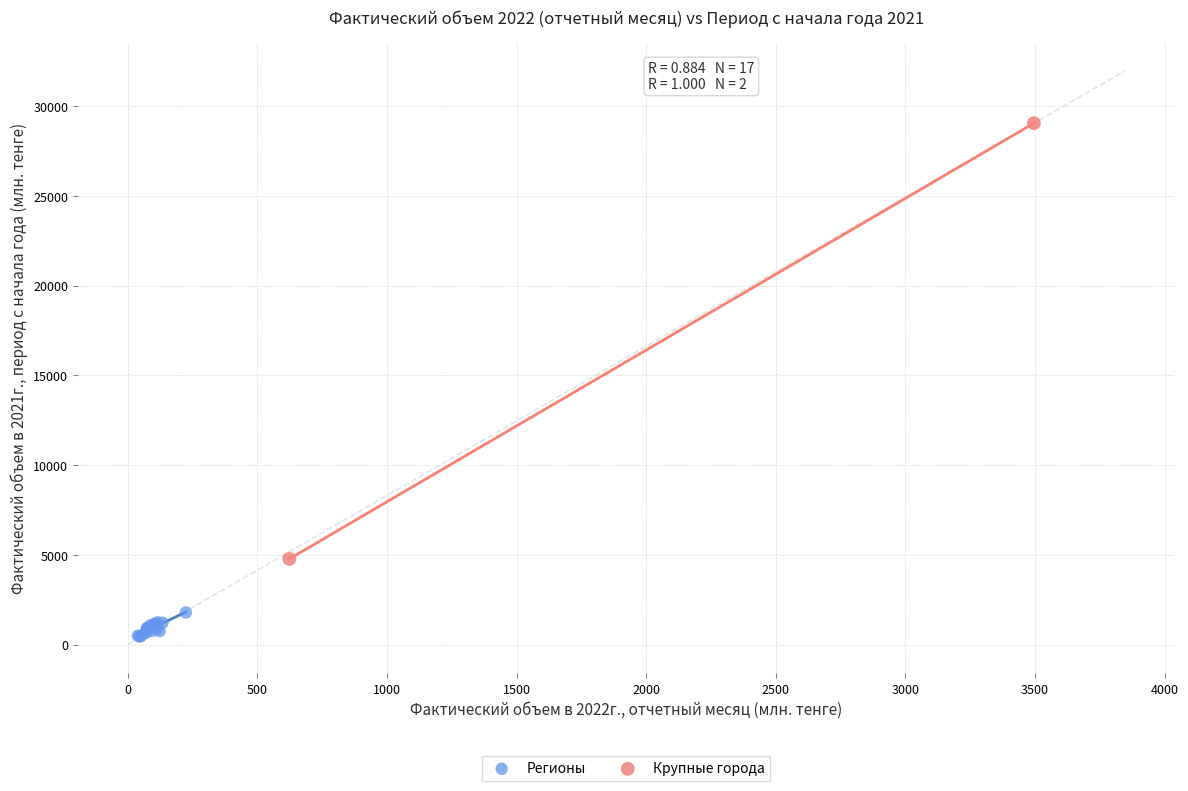

Which series reaches the maximum Y coordinate?

Крупные города